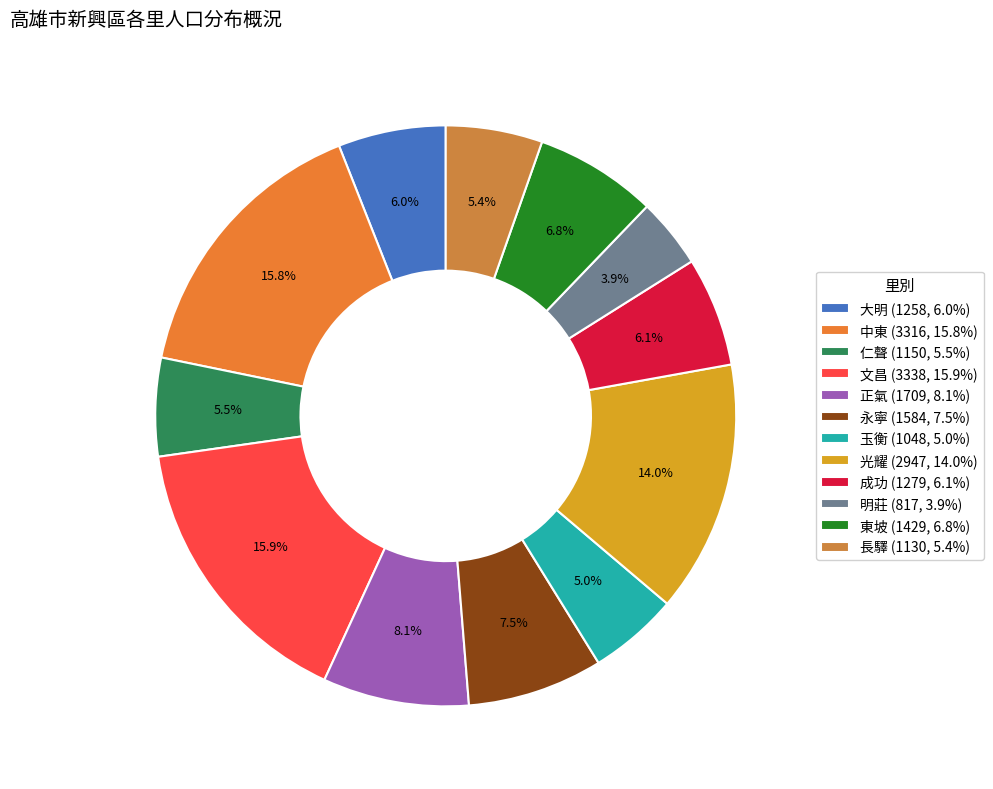

How much of the chart is everything except 仁聲?

94.5%